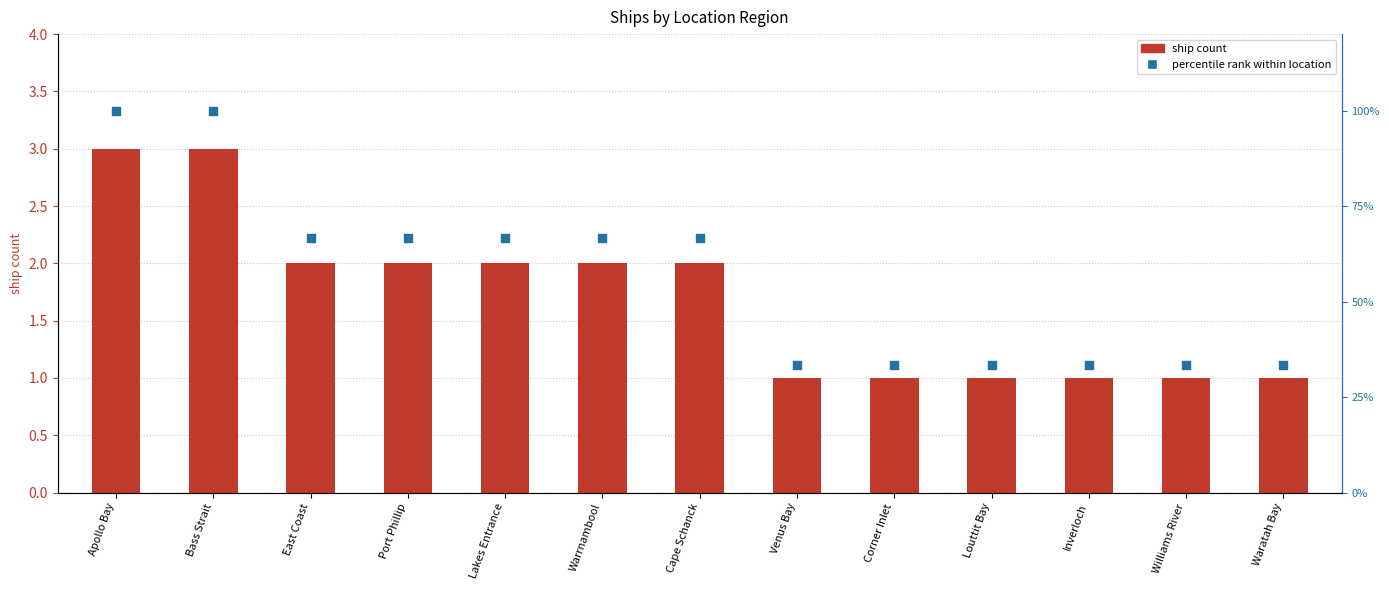

At which category is the sum across all series the highest?

Apollo Bay